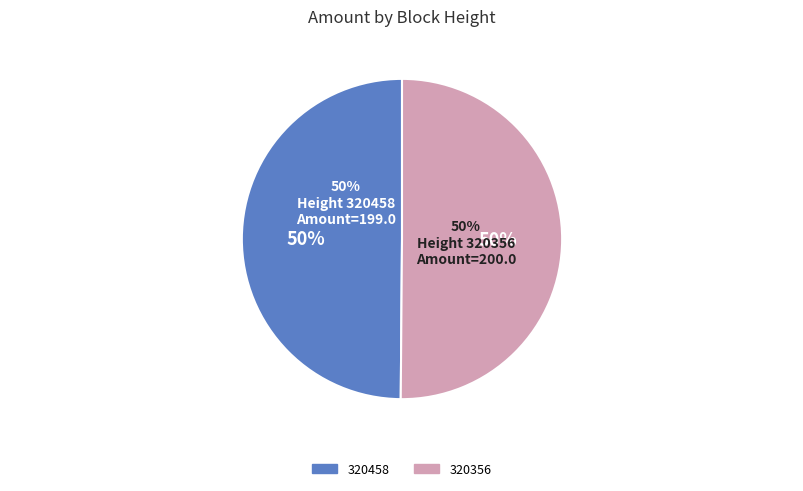

To the nearest percent, what percentage of the pie is 320458?

50%